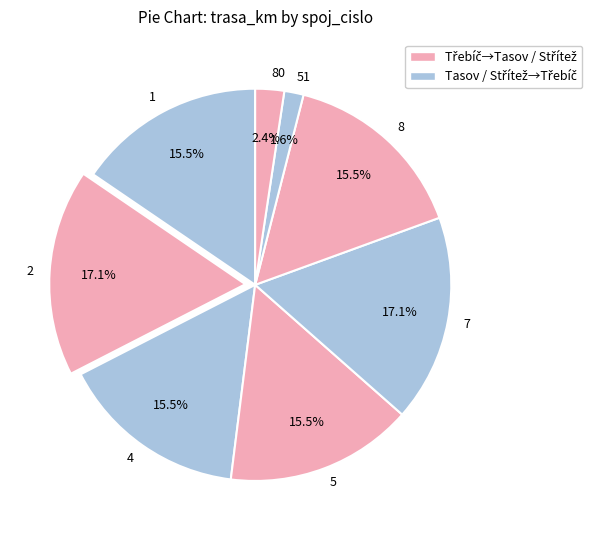

What is the smallest slice in the pie chart?

51